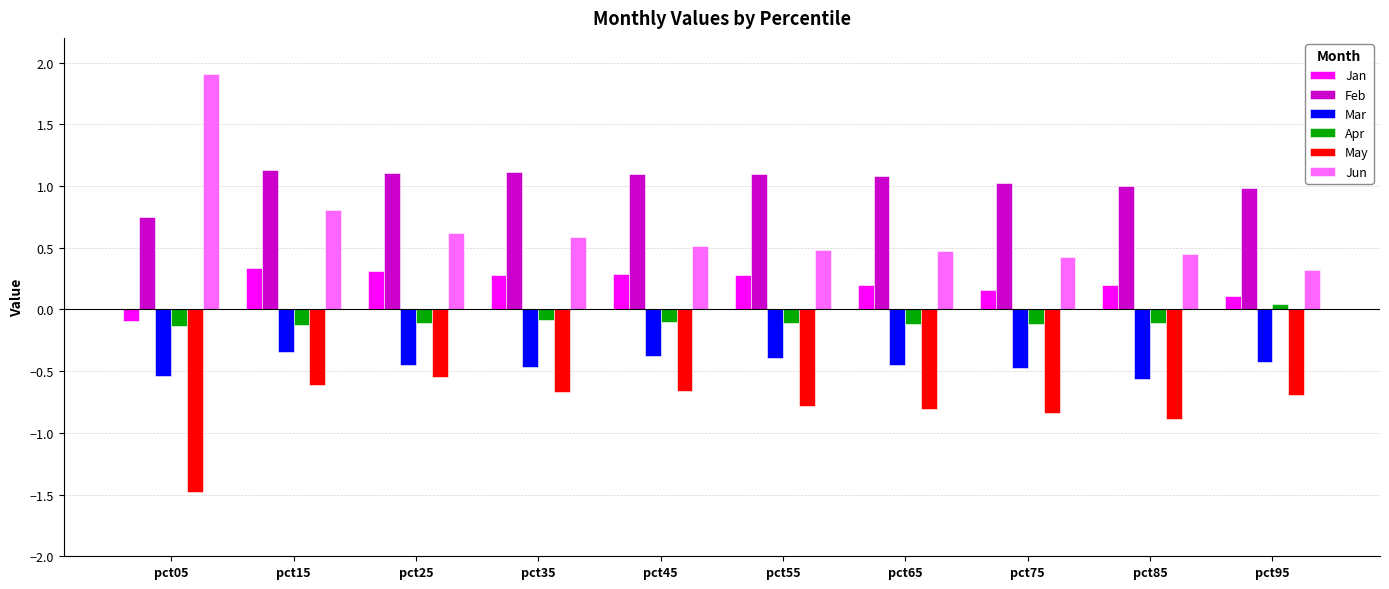

Which series has the largest range (max minus min)?

Jun